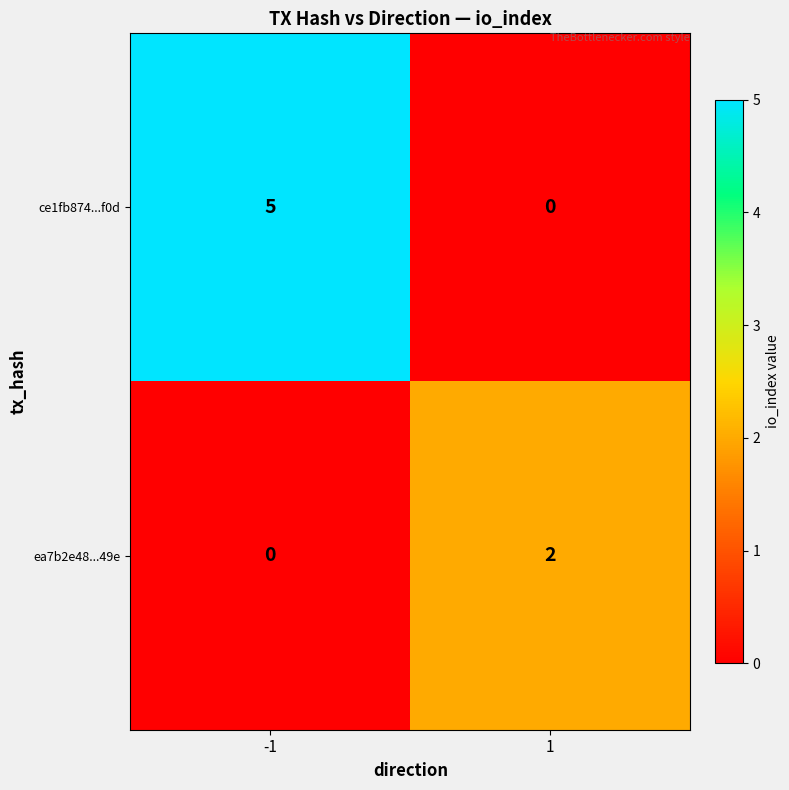

What is the spread (max minus min) of values at -1?

5